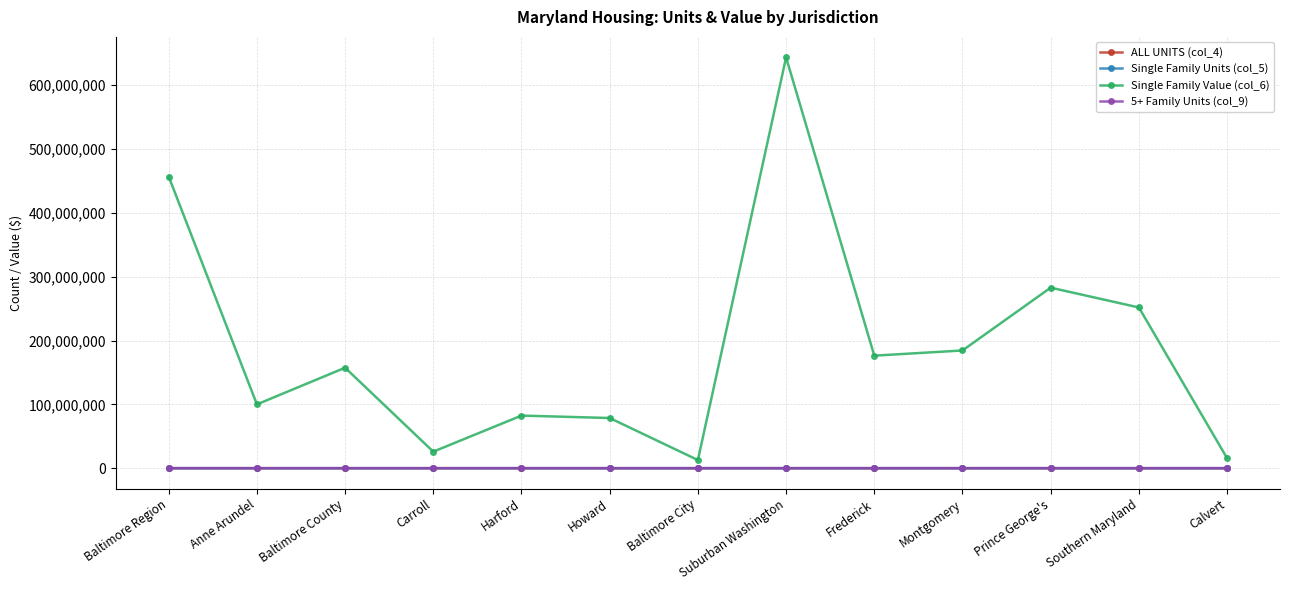

What are all the series names shown in the legend?

ALL UNITS (col_4), Single Family Units (col_5), Single Family Value (col_6), 5+ Family Units (col_9)